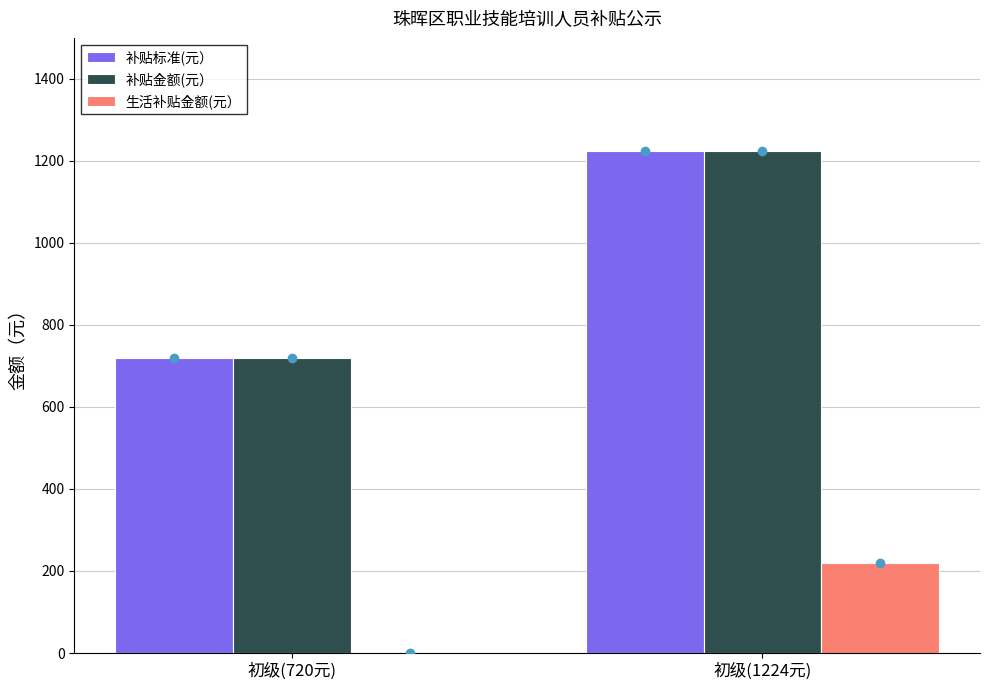

The 补贴金额(元） series shows 1224 at 初级(1224元). True or false?

True